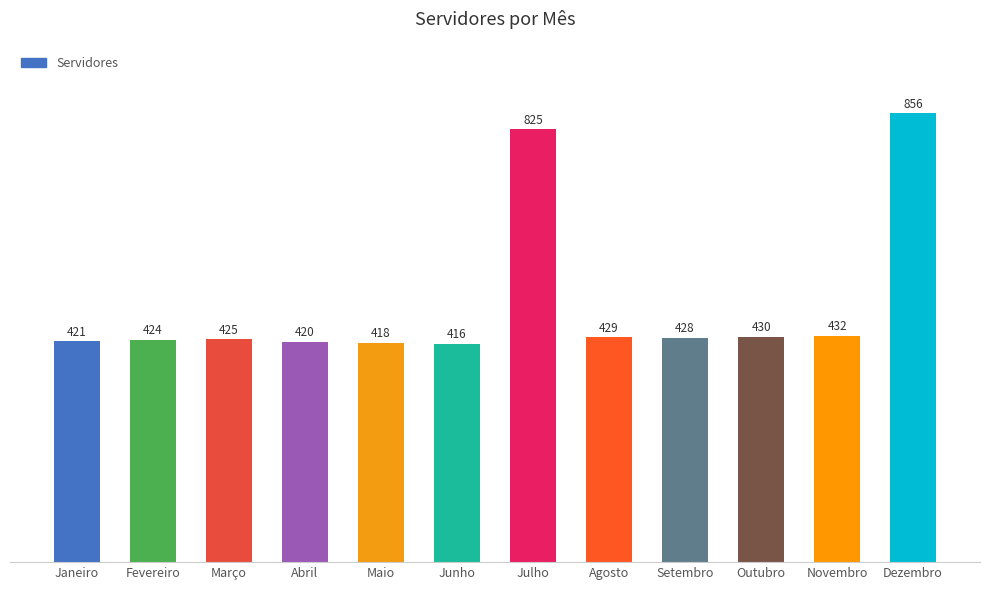

Rank the categories by value from lowest to highest.

Junho, Maio, Abril, Janeiro, Fevereiro, Março, Setembro, Agosto, Outubro, Novembro, Julho, Dezembro